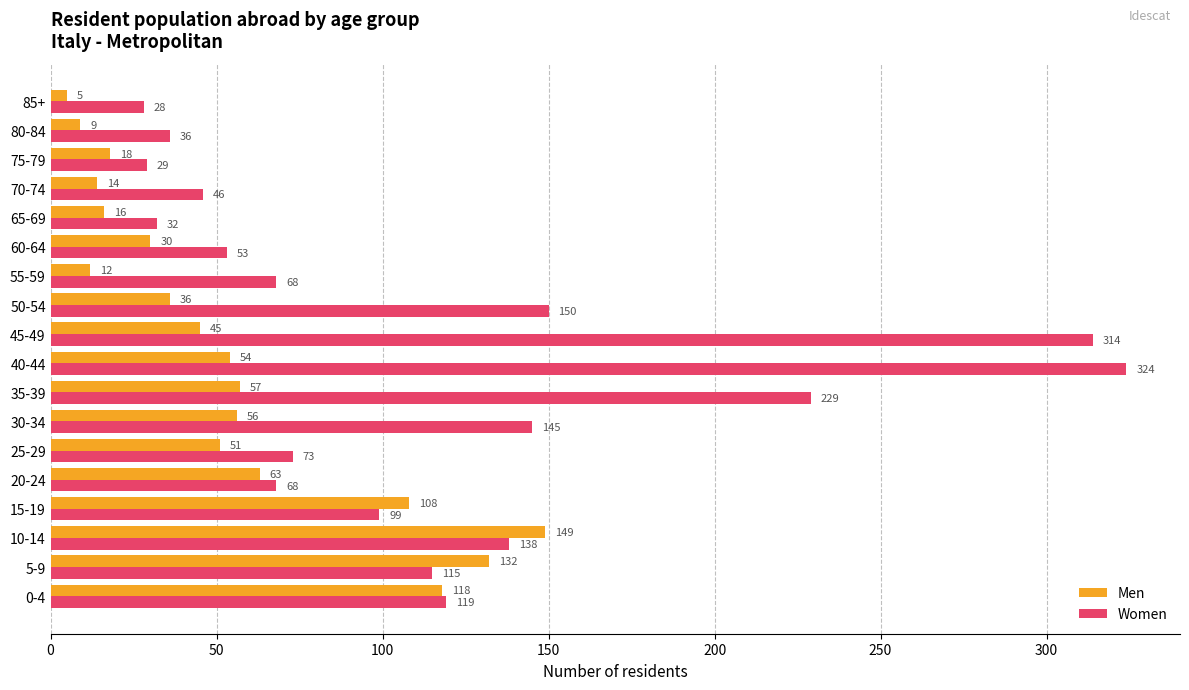

How many values in the Men series are below 51?

9